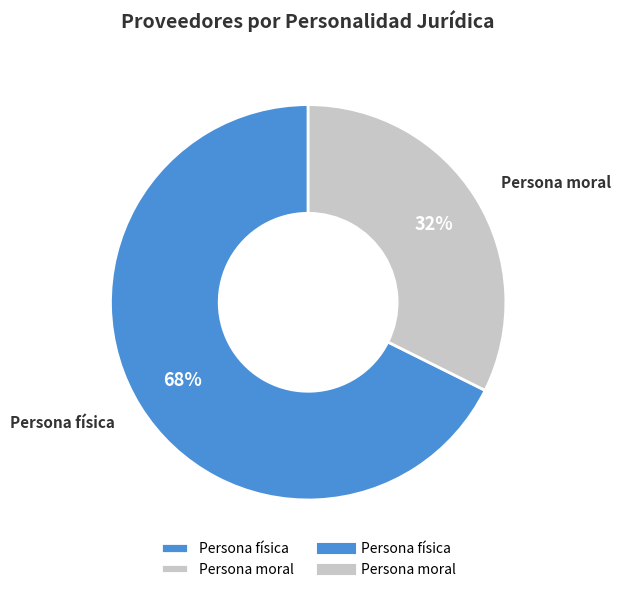

Which has a higher value, Persona moral or Persona física?

Persona física